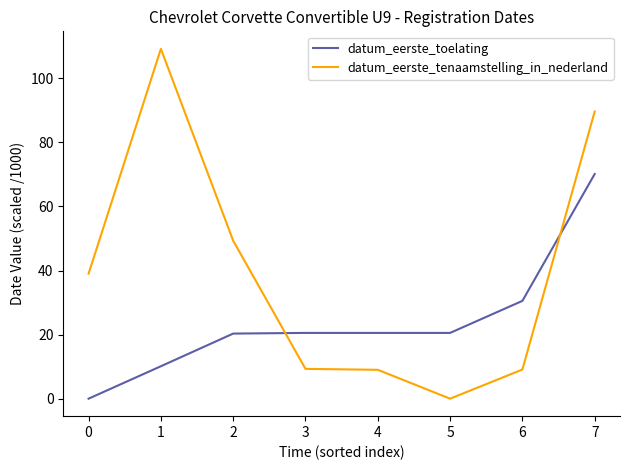

What are all the series names shown in the legend?

datum_eerste_toelating, datum_eerste_tenaamstelling_in_nederland